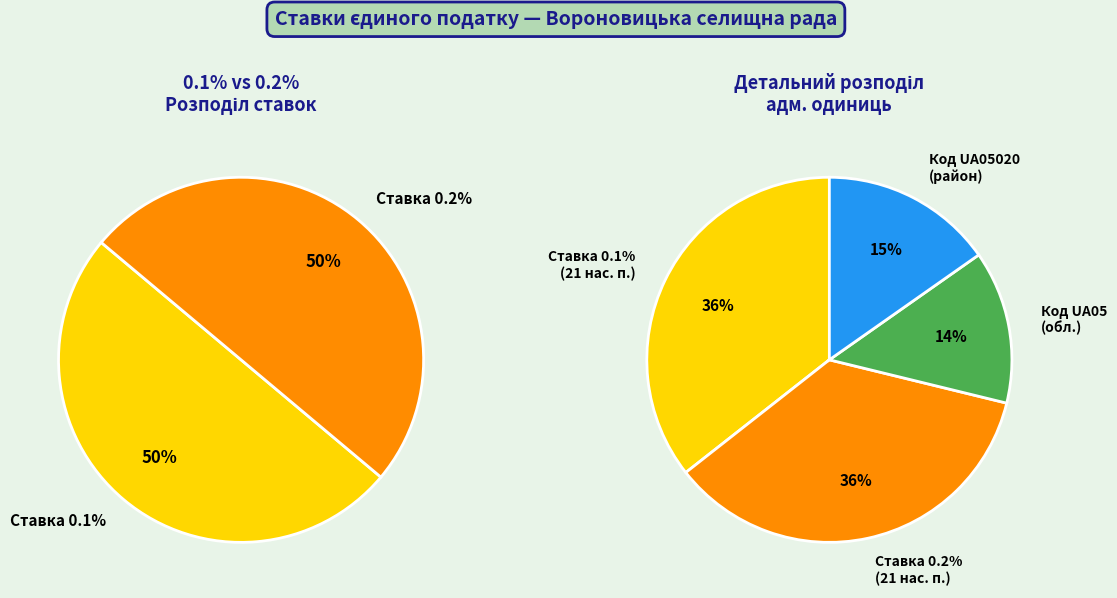

How many slices are in this pie chart?

4